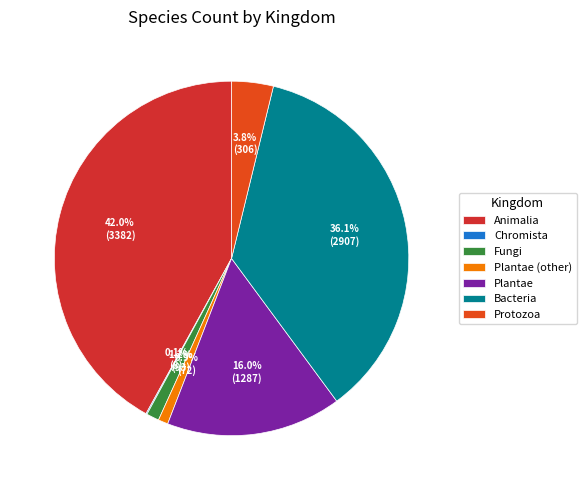

Is there a majority slice in this chart?

No